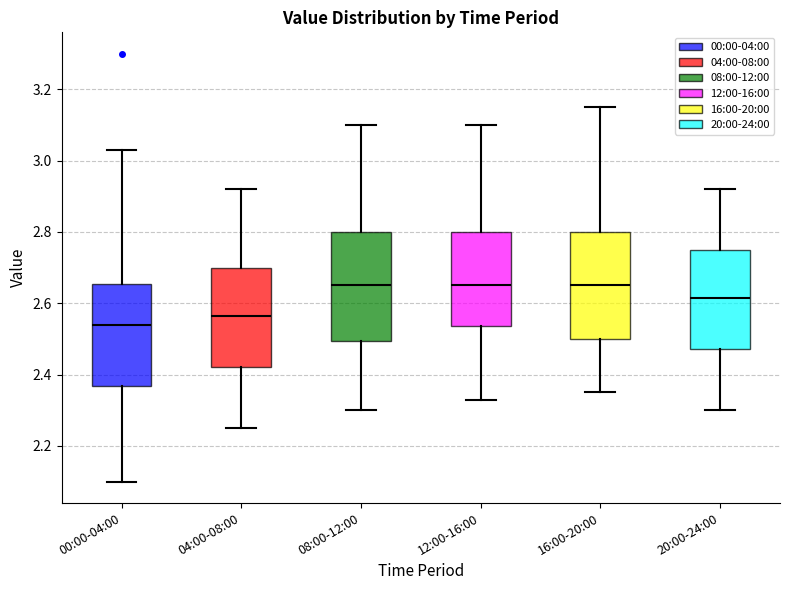

Reading left to right, read every box against the y-axis: the position of its median line, the range the box covers, and the ends of its whiskers. The values are not printed on the chart, so give them approximately, as read against the axis.

00:00-04:00: median 2.54, box 2.36 to 2.66, whiskers 2.10 to 3.04
04:00-08:00: median 2.56, box 2.42 to 2.70, whiskers 2.26 to 2.92
08:00-12:00: median 2.66, box 2.50 to 2.80, whiskers 2.30 to 3.10
12:00-16:00: median 2.66, box 2.54 to 2.80, whiskers 2.34 to 3.10
16:00-20:00: median 2.66, box 2.50 to 2.80, whiskers 2.36 to 3.16
20:00-24:00: median 2.62, box 2.48 to 2.76, whiskers 2.30 to 2.92